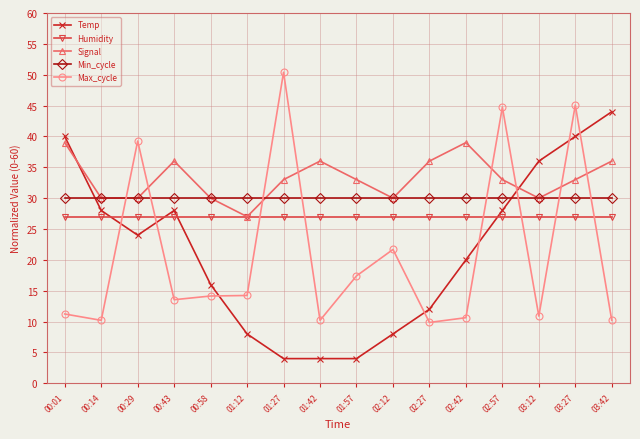

Does the chart display data point markers on the line(s)?

Yes